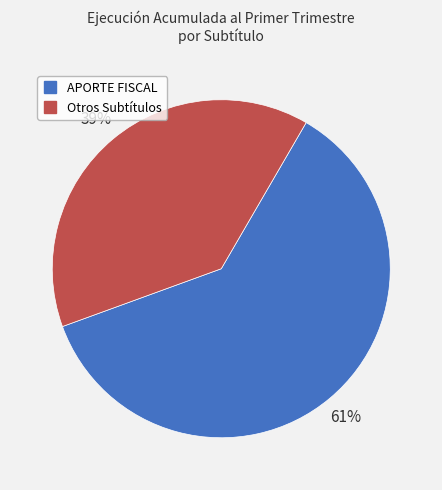

To the nearest percent, what is the difference between the largest and smallest slice percentages?

22%